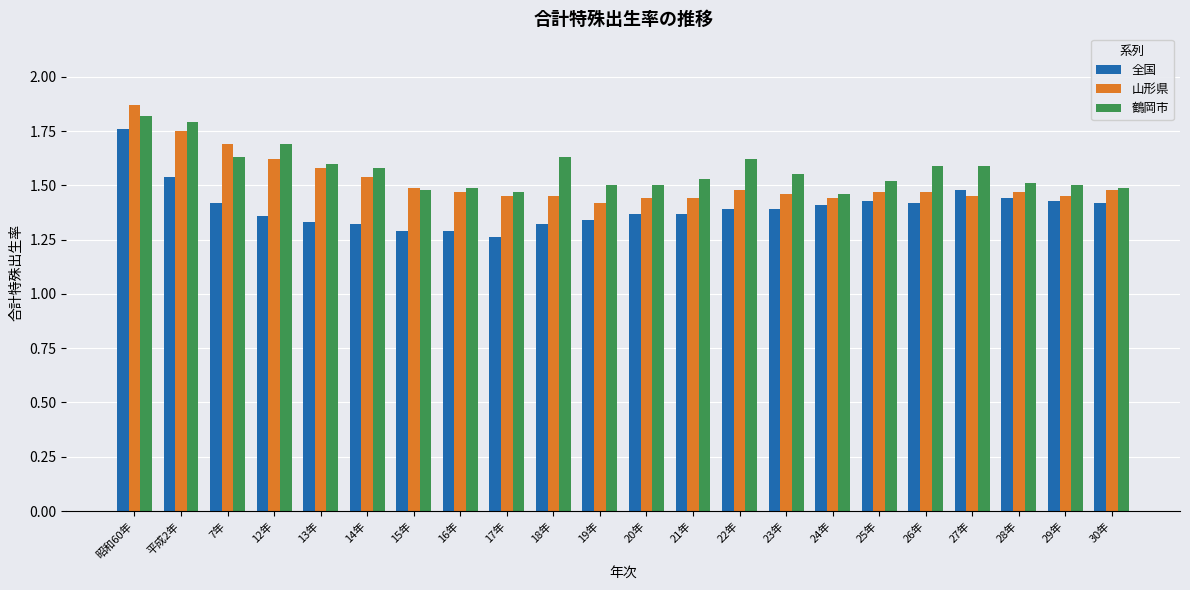

At how many categories does at least one series exceed 1?

22